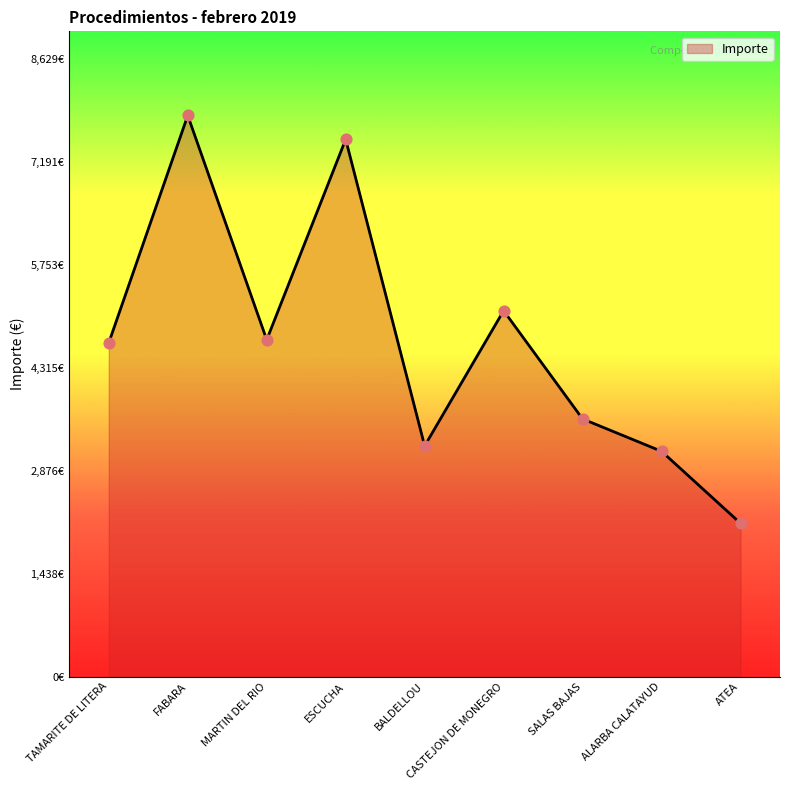

What is the change in value from ESCUCHA to CASTEJON DE MONEGRO?

-2395.4